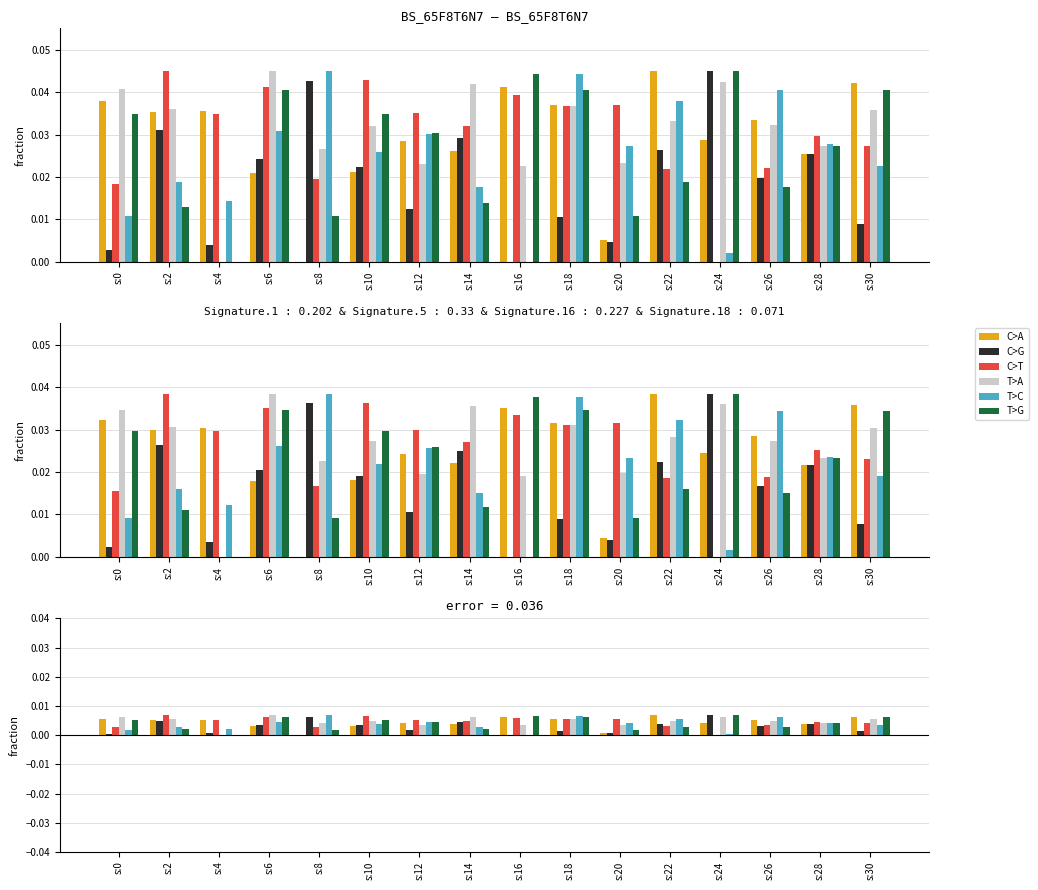

Rank the series by their maximum value, from lowest to highest.

C>A, C>G, C>T, T>A, T>C, T>G